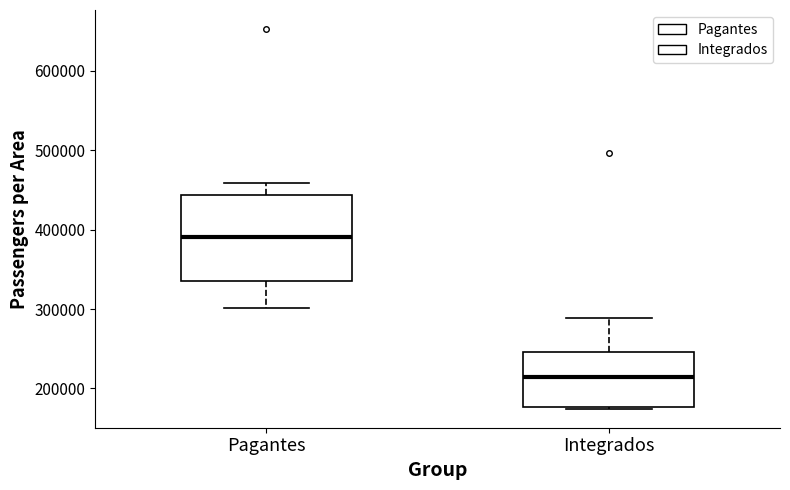

Where is the lower edge of the box for Integrados on the y-axis? The values are not printed on the chart, so give them approximately, as read against the axis.

180000